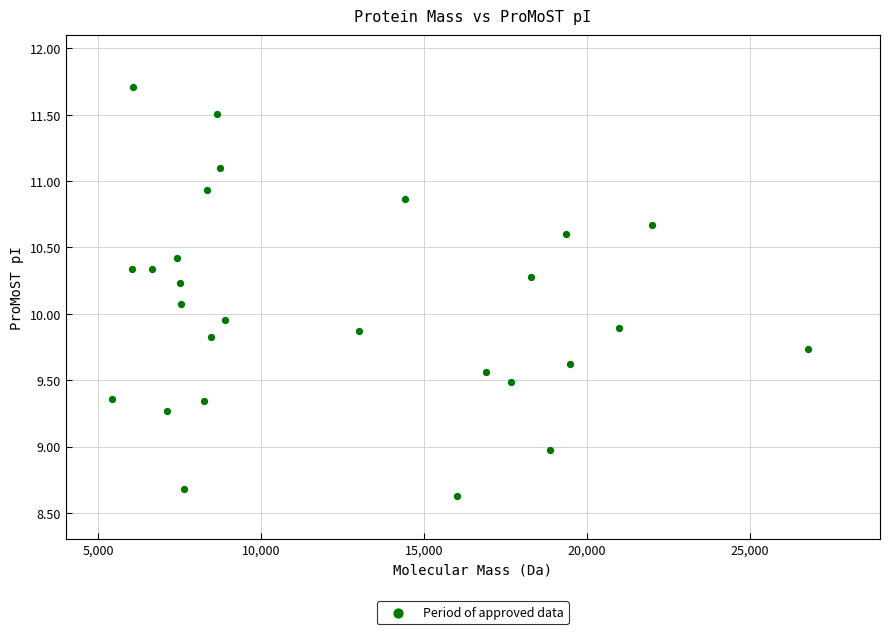

What is the range of Y values (max minus min)?

3.1